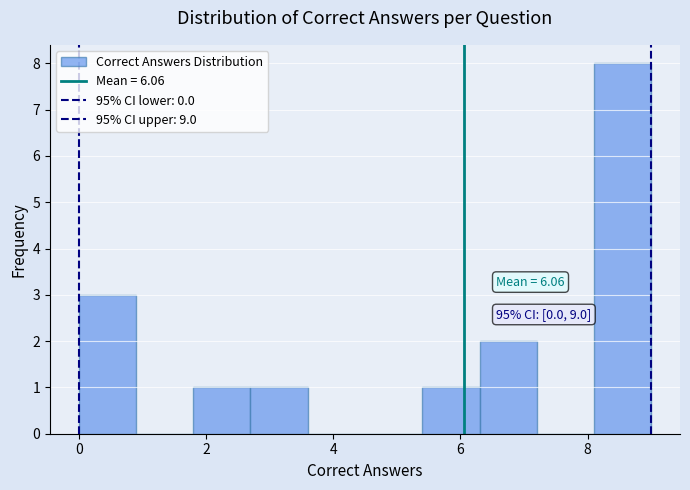

Over which range of the x-axis is the bar tallest?

8.1 to 9.0